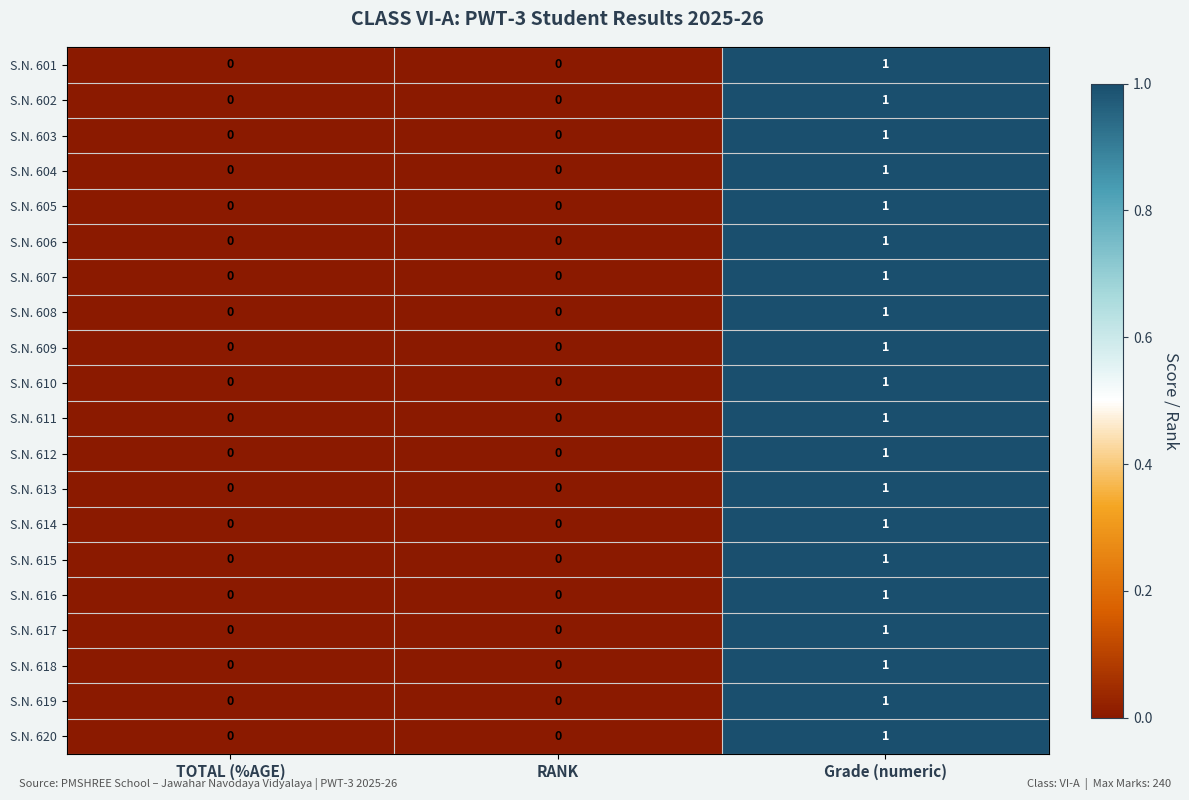

At which category does the chart reach its peak across all series?

Grade (numeric)